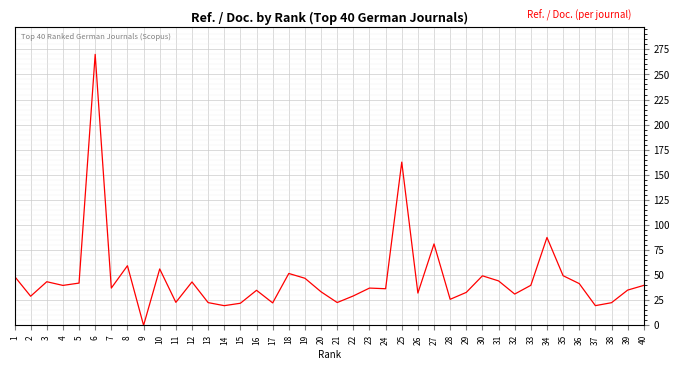

What is the maximum value shown in the chart?

270.0